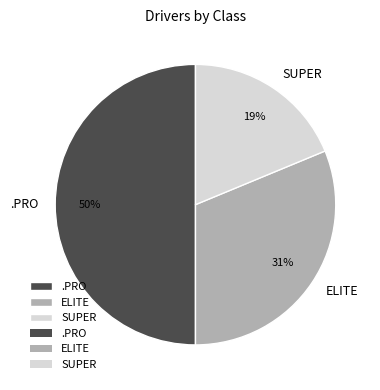

To the nearest percent, what percentage of the pie is ELITE?

31%